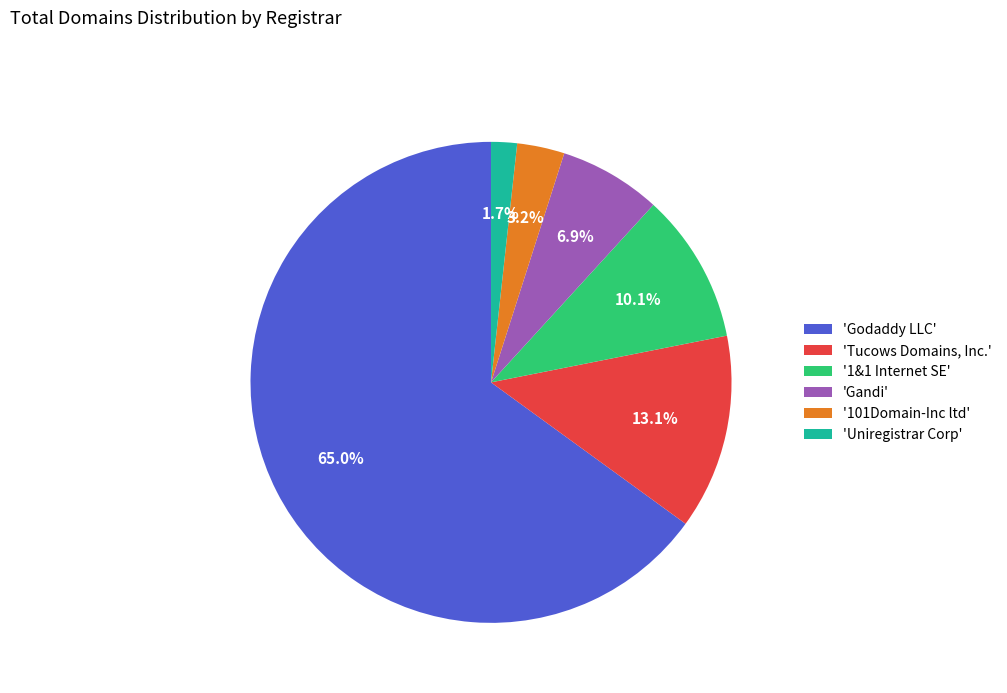

Which slice is the smallest?

'Uniregistrar Corp'